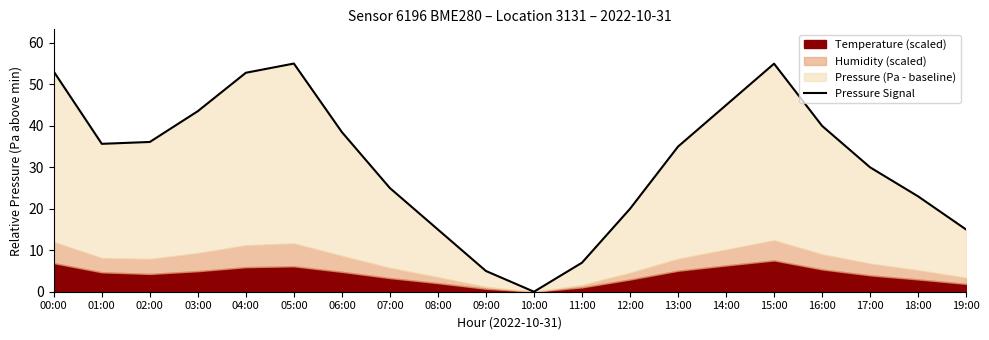

Count the number of categories in the chart.

20